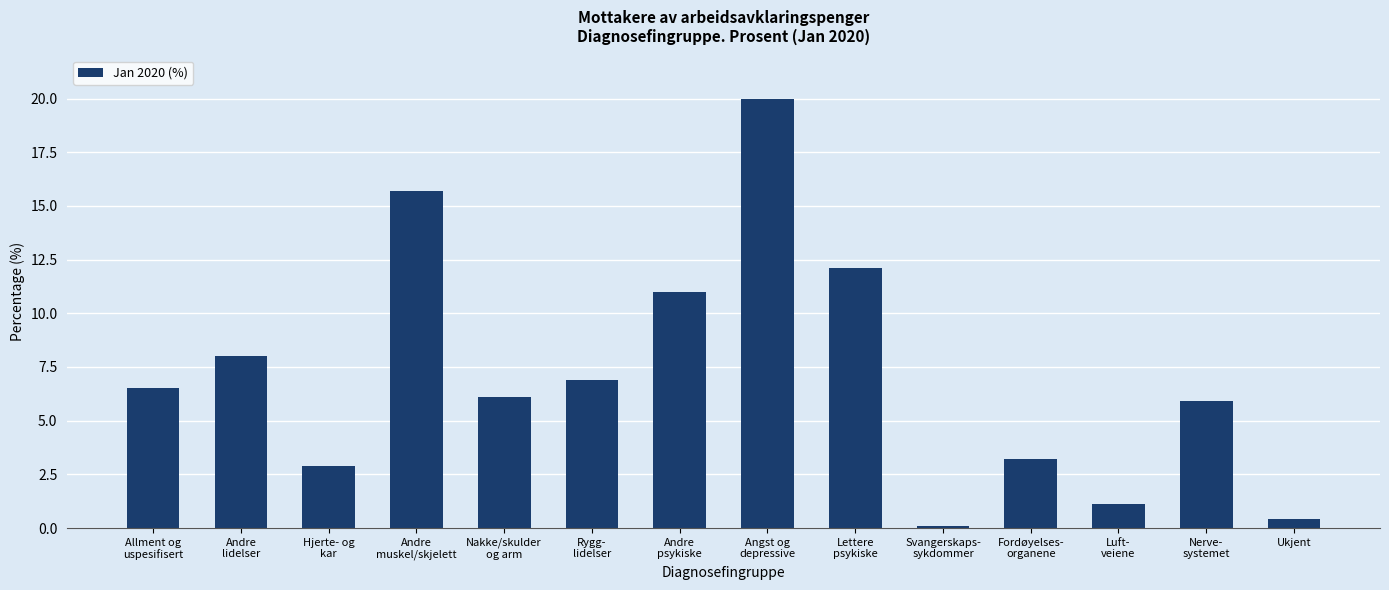

What is the label of the 4th bar from the right?

Fordøyelses-
organene